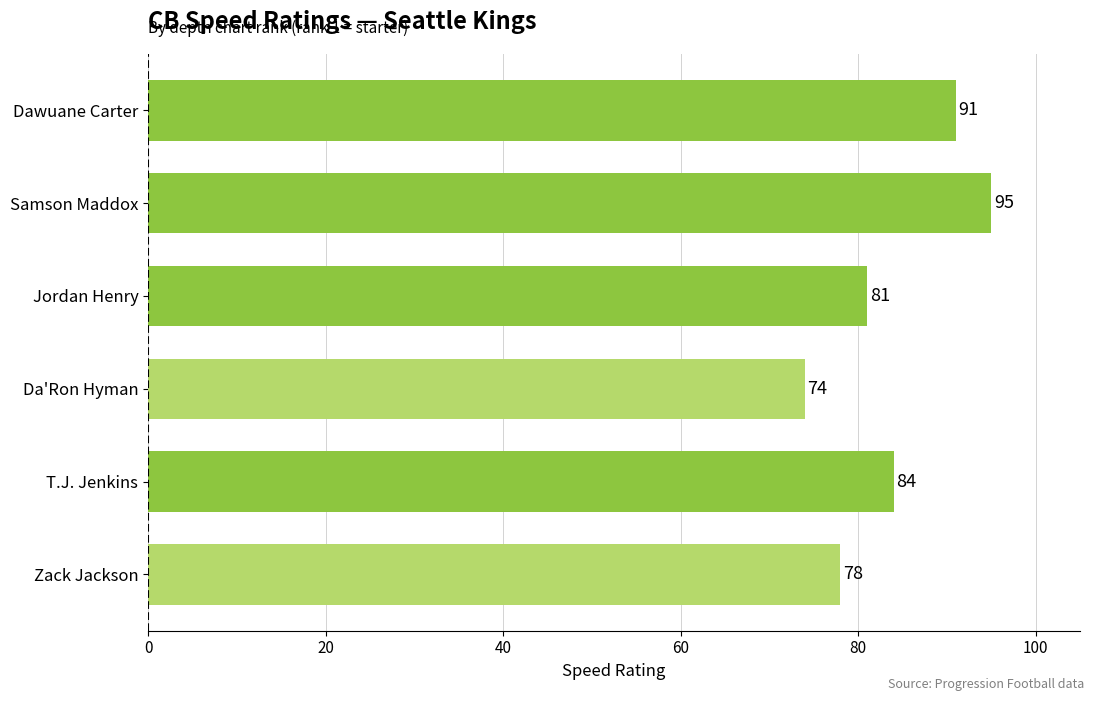

Does the chart contain any negative values?

No